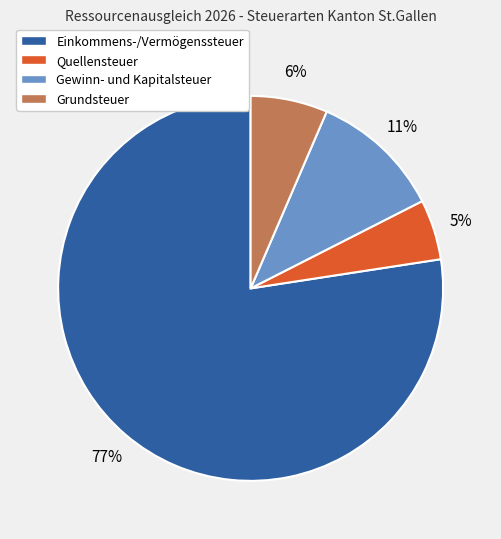

Which slice is the smallest?

Quellensteuer